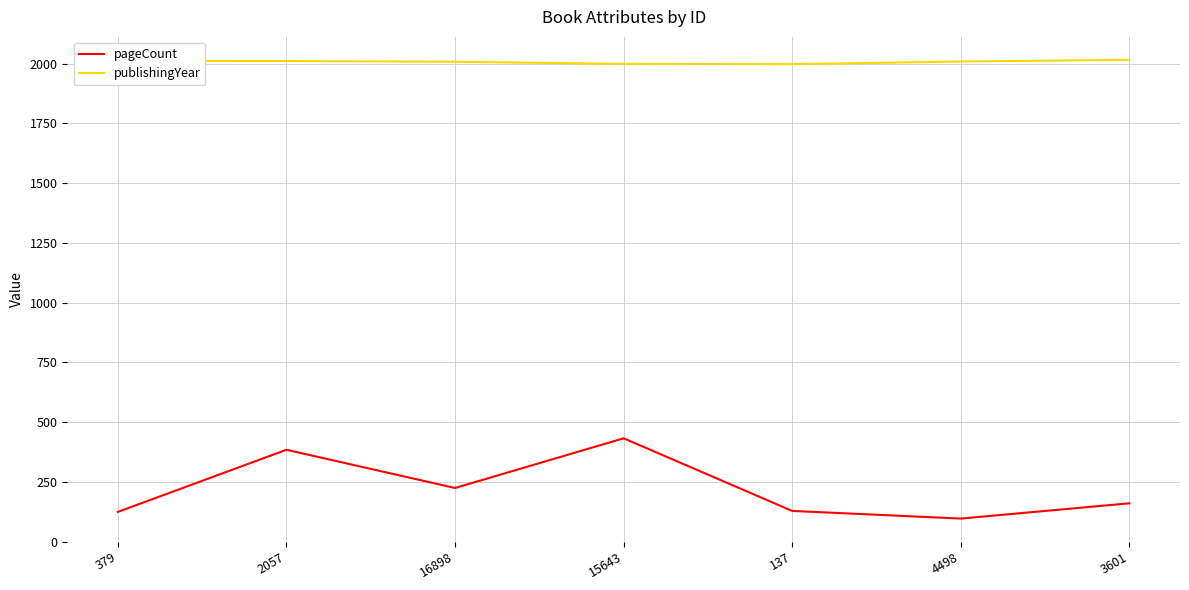

Rank the series by their average value, from lowest to highest.

pageCount, publishingYear